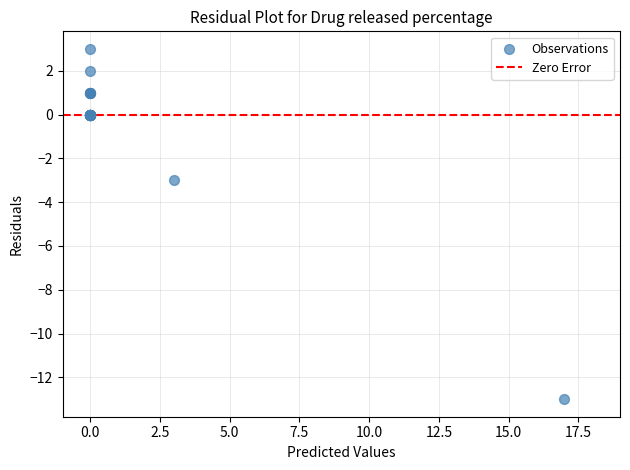

What Y value in the scatter plot is closest to -5?

-3